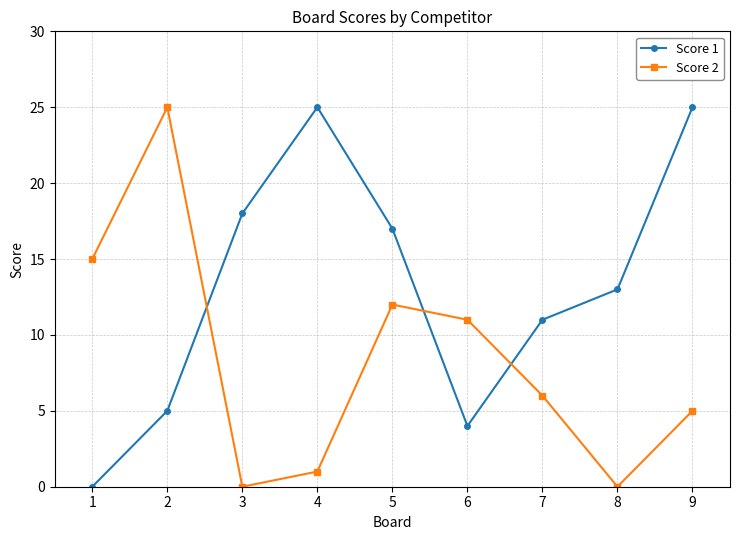

What is the average value of the Score 2 series?

8